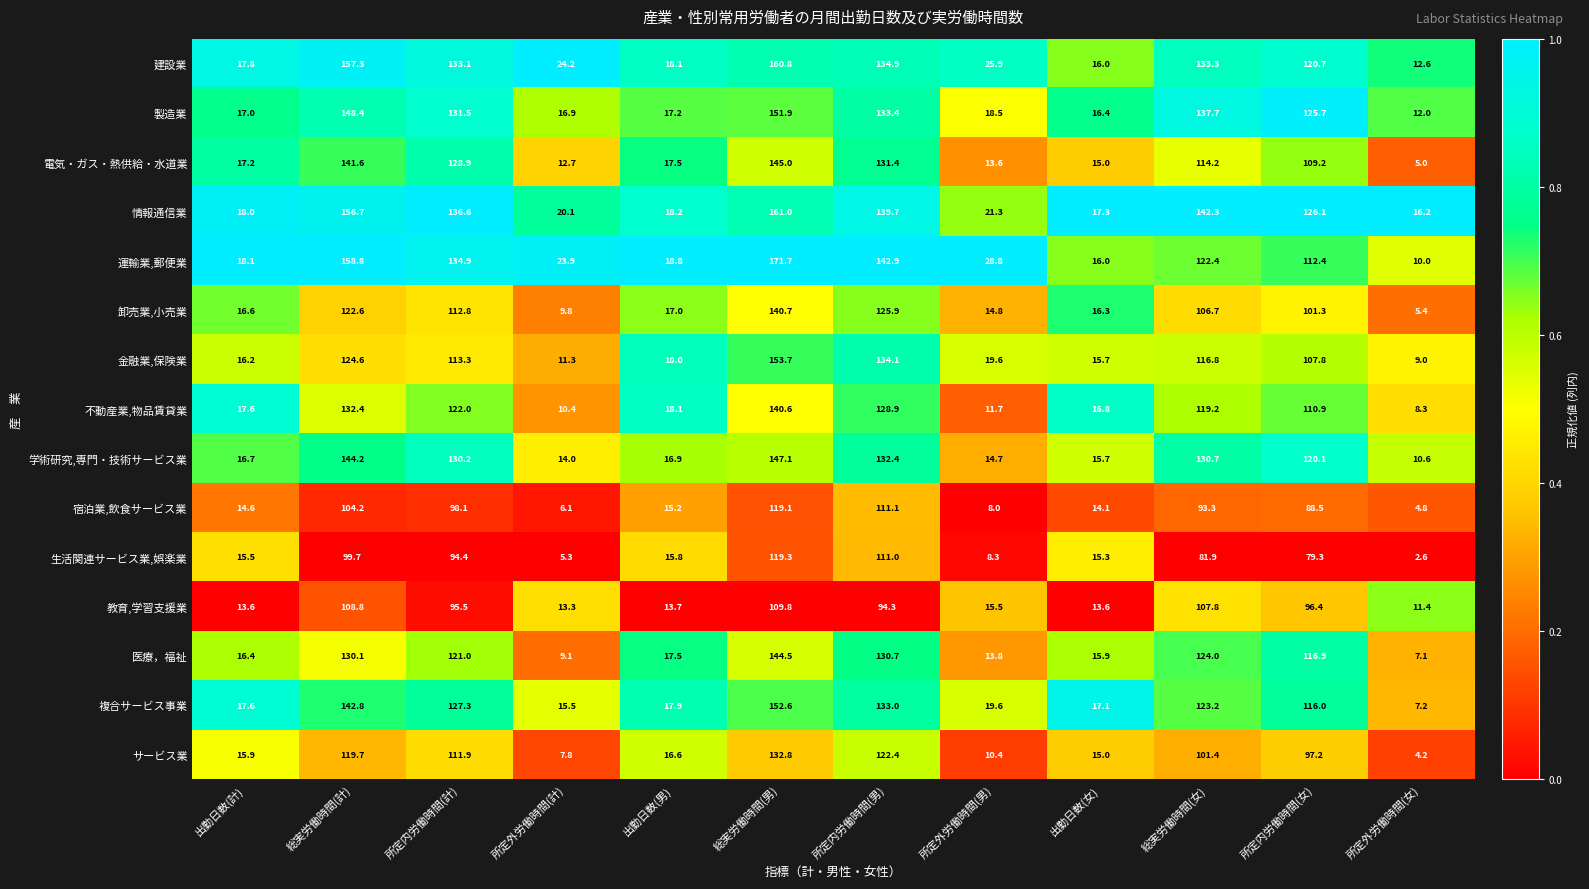

What is the lowest value of the 電気・ガス・熱供給・水道業 series?

5.0